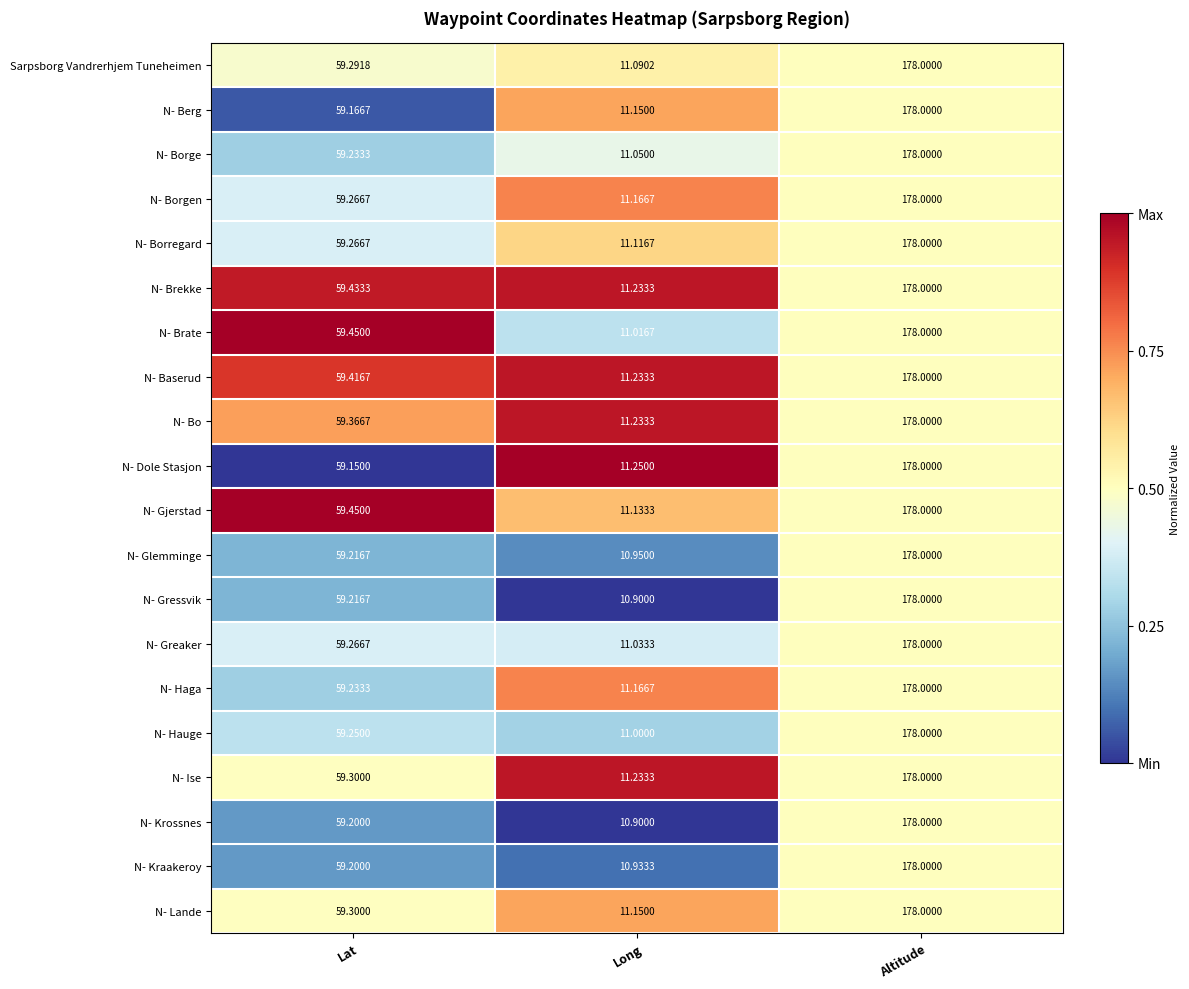

Rank the categories by N- Glemminge value from highest to lowest.

Altitude, Lat, Long